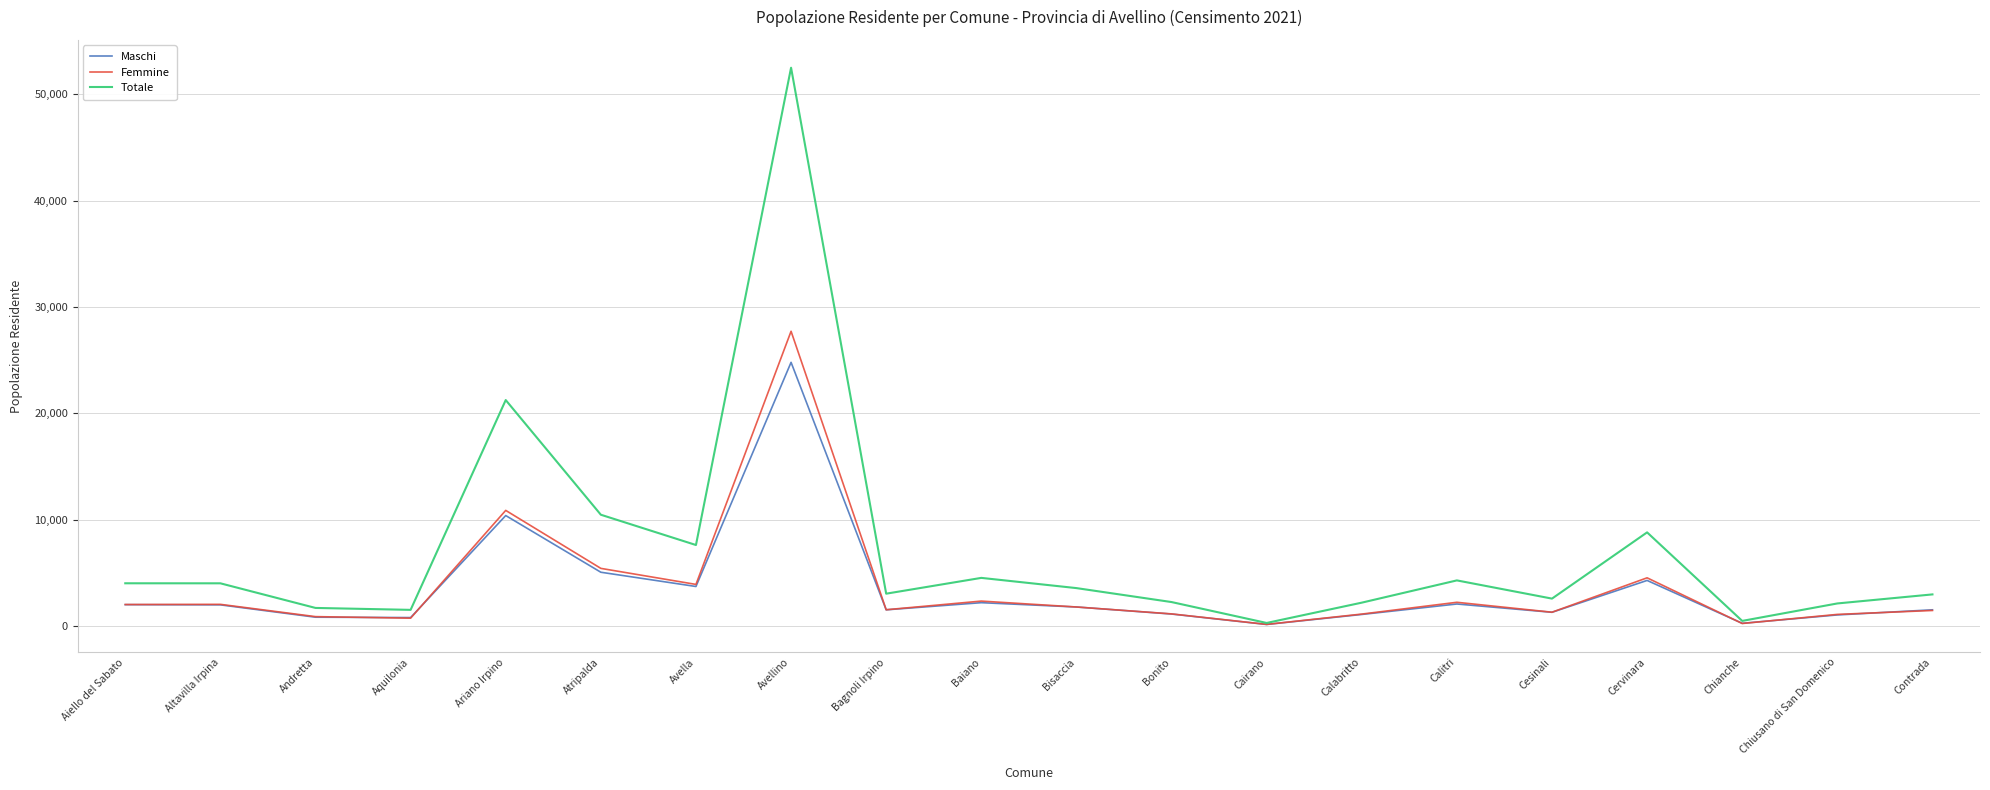

Which series has the largest range (max minus min)?

Totale